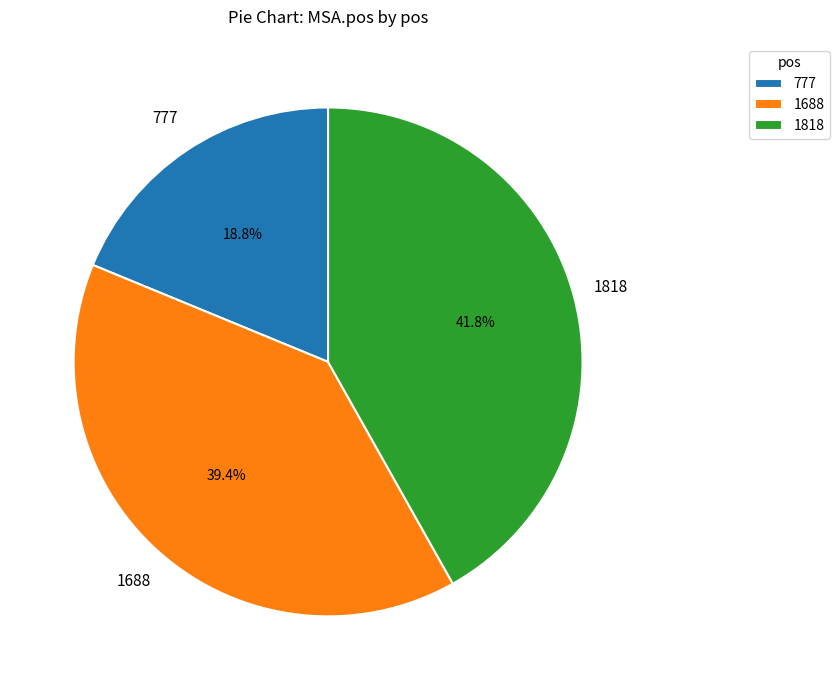

To the nearest percent, what percentage of the pie is 1818?

42%